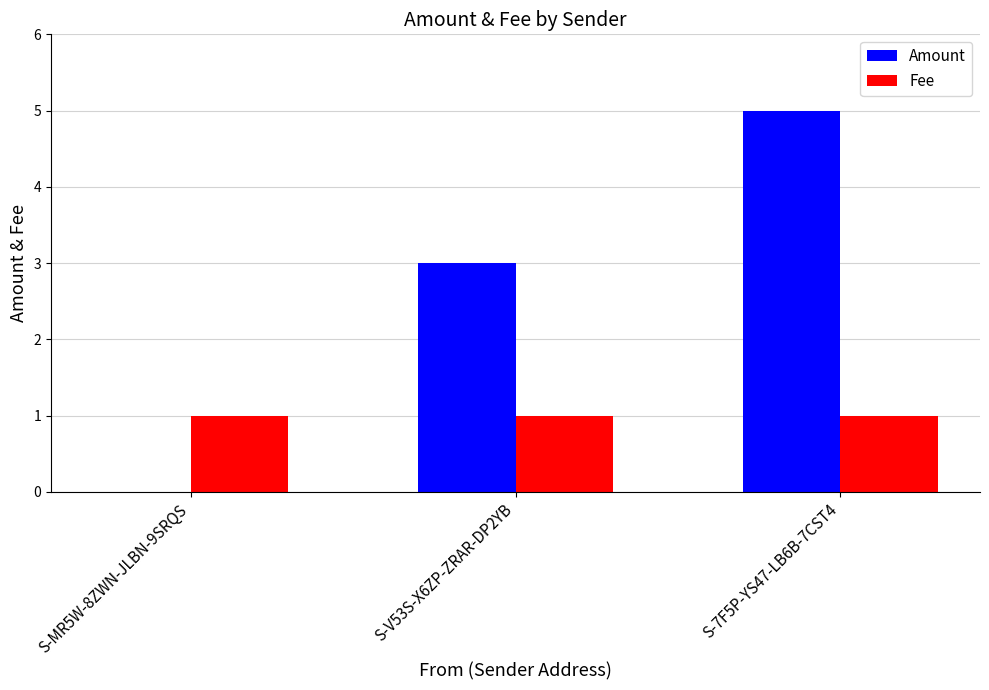

What is the total value across all series at S-7F5P-YS47-LB6B-7CST4?

6